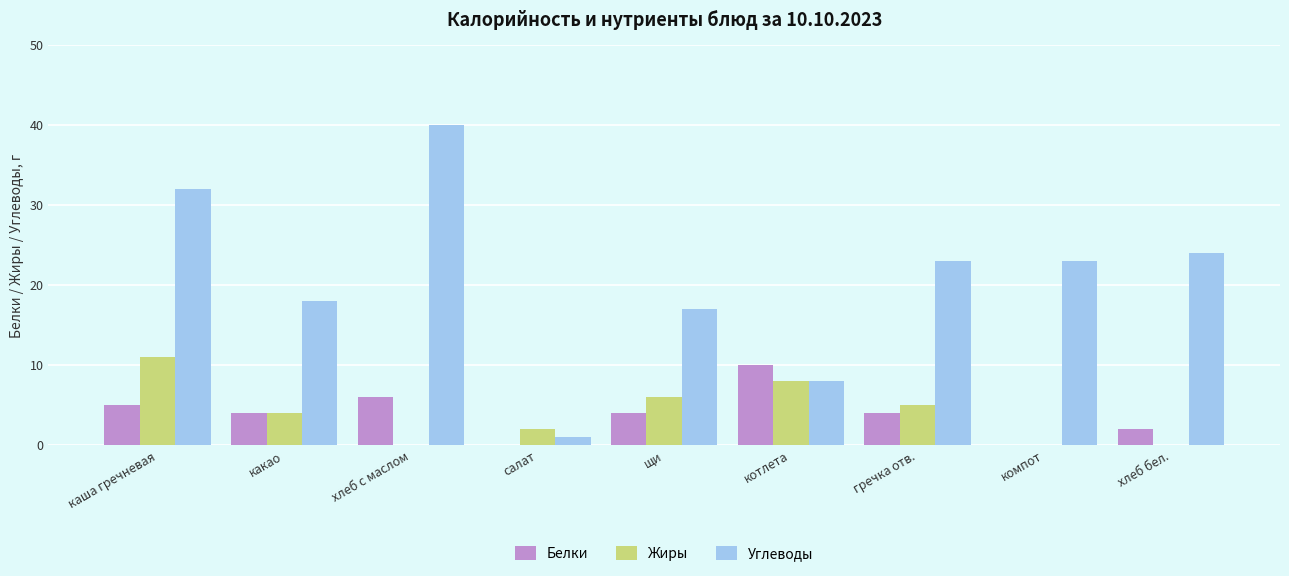

What are all the series names shown in the legend?

Белки, Жиры, Углеводы